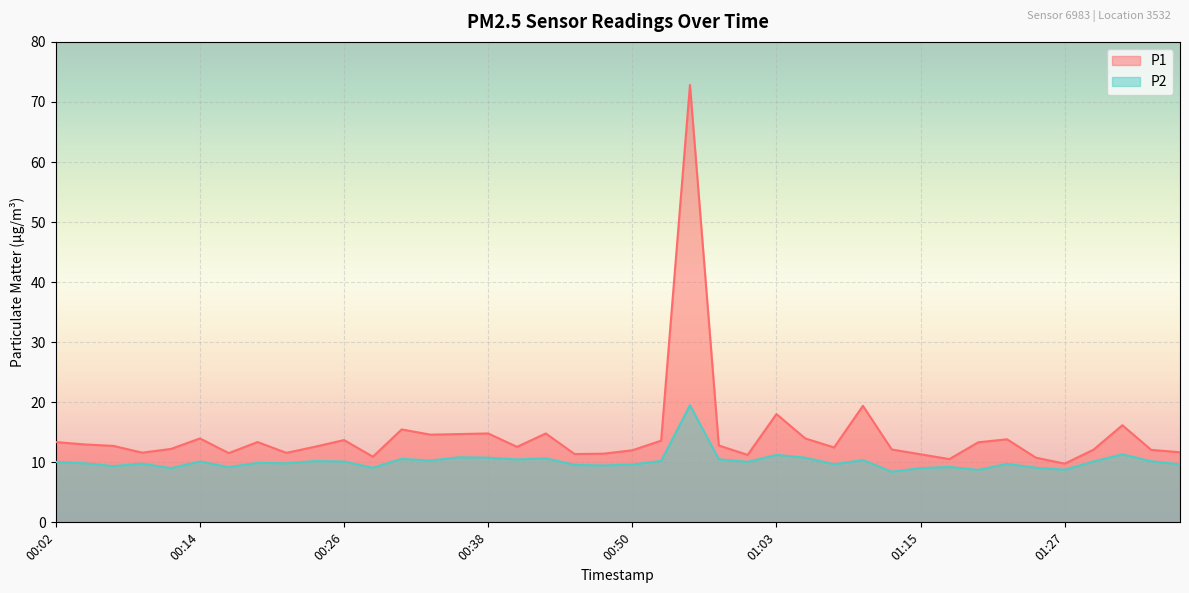

Read the P1 value at 01:00.

11.2